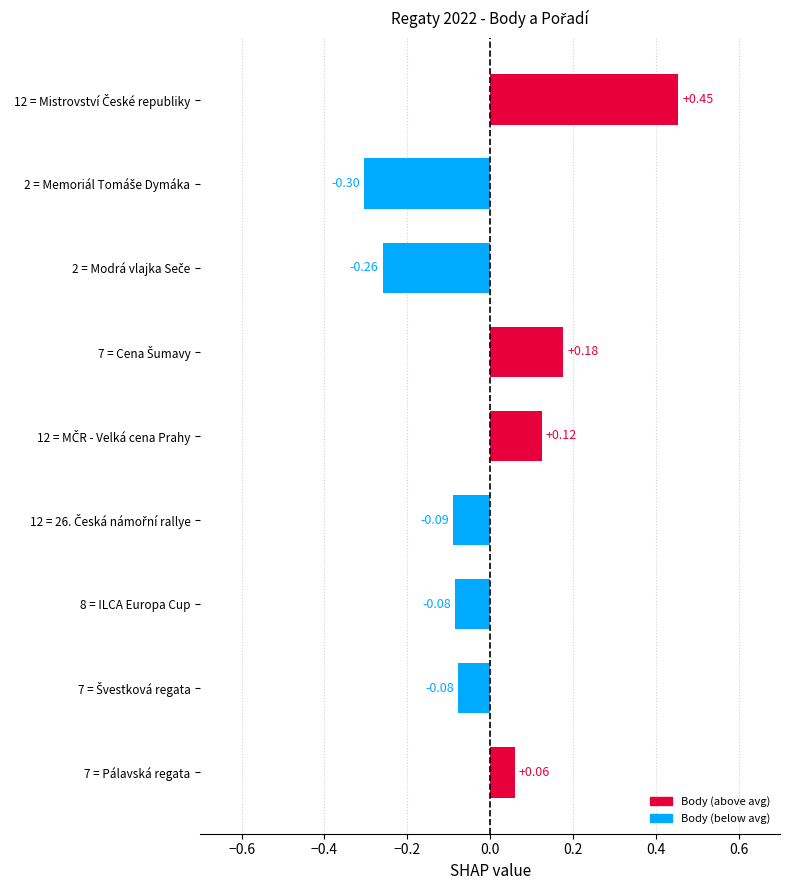

What is the difference between the maximum and second lowest values?

0.7